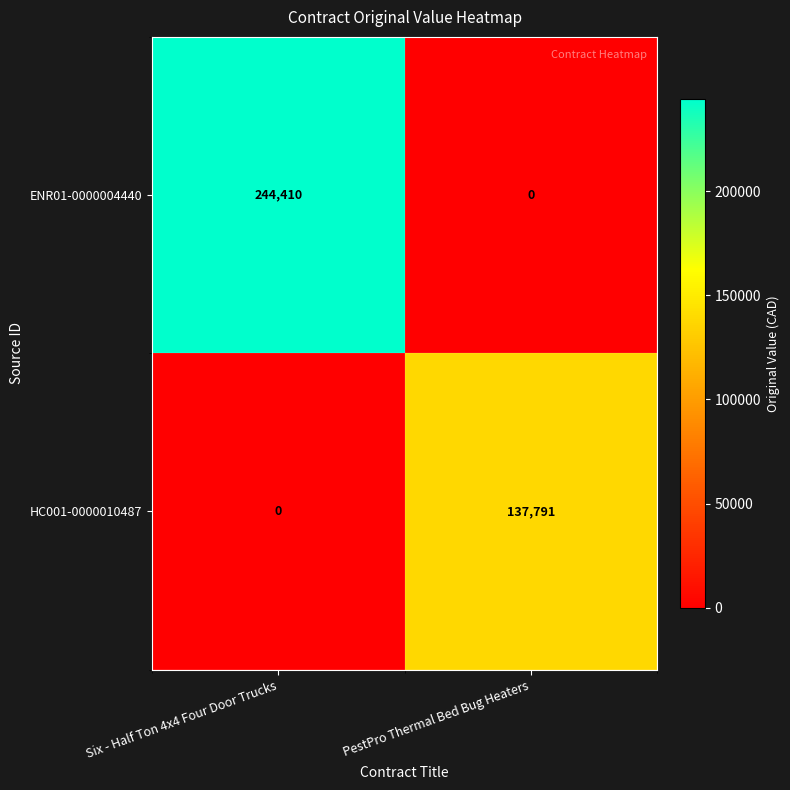

What is the sum of all HC001-0000010487 values?

137791